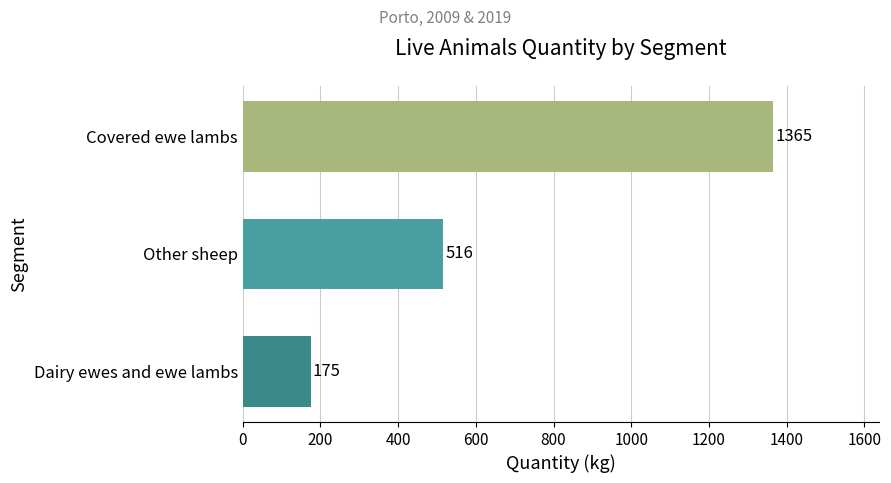

What is the smallest value displayed?

175